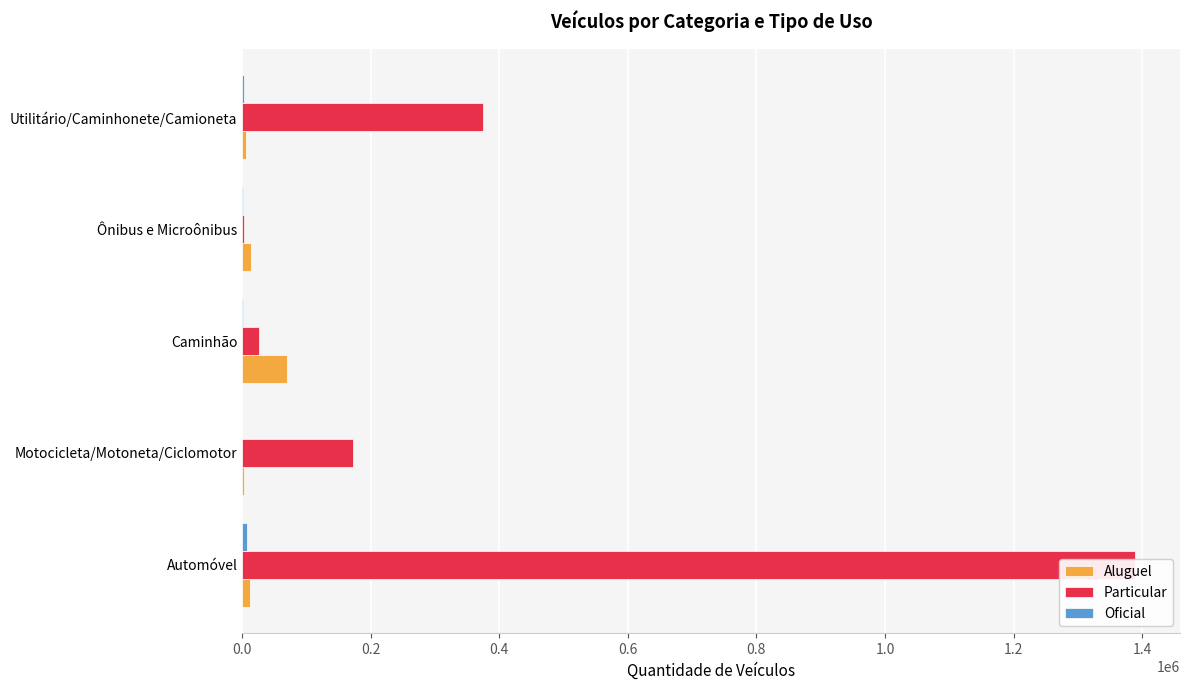

Rank the series by their maximum value, from highest to lowest.

Particular, Aluguel, Oficial